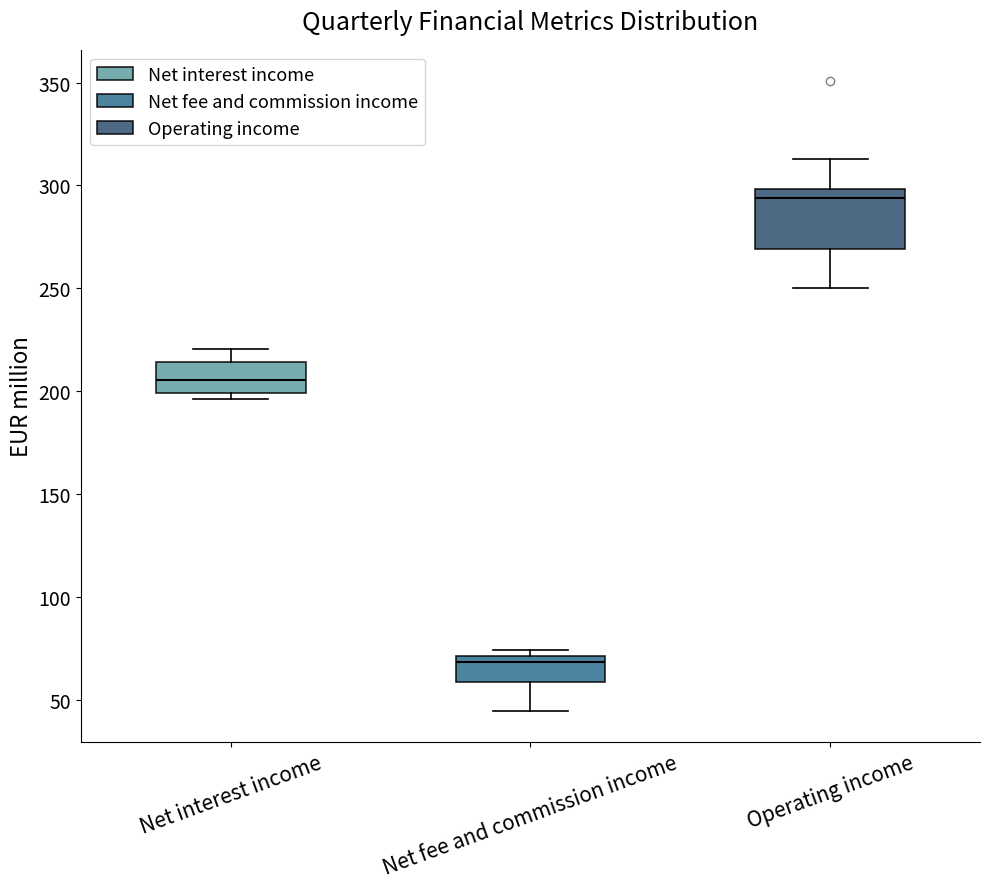

Reading left to right, read every box against the y-axis: the position of its median line, the range the box covers, and the ends of its whiskers. The values are not printed on the chart, so give them approximately, as read against the axis.

Net interest income: median 205, box 200 to 215, whiskers 195 to 220
Net fee and commission income: median 70 (just below the box's upper edge), box 60 to 70, whiskers 45 to 75
Operating income: median 295, box 270 to 300, whiskers 250 to 315